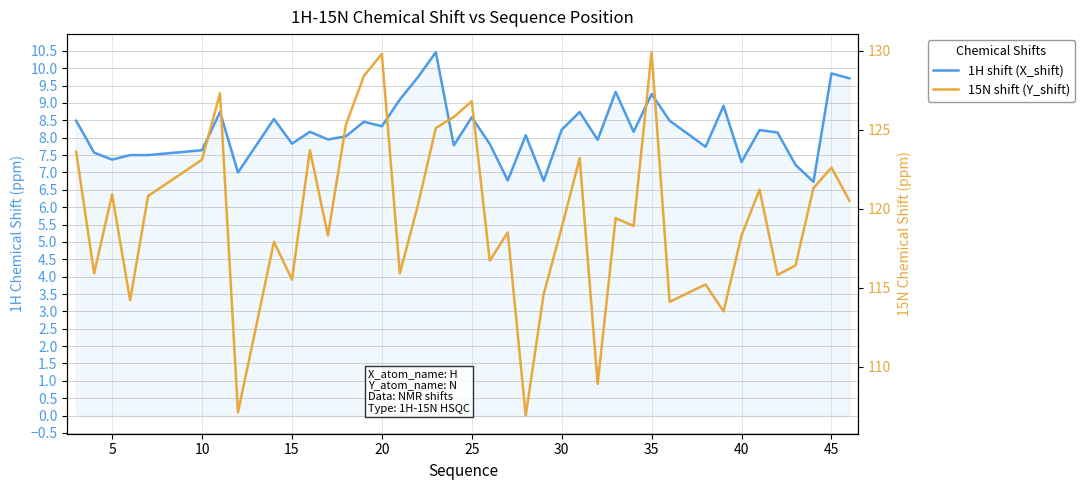

Which series has the largest total across all categories?

15N shift (Y_shift)